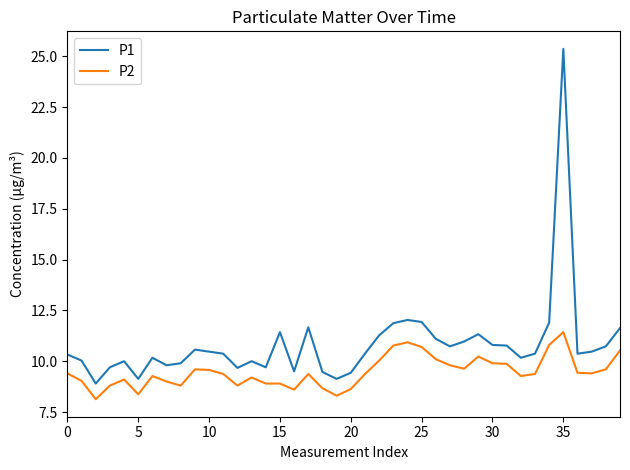

What is the minimum value shown in the chart?

8.1